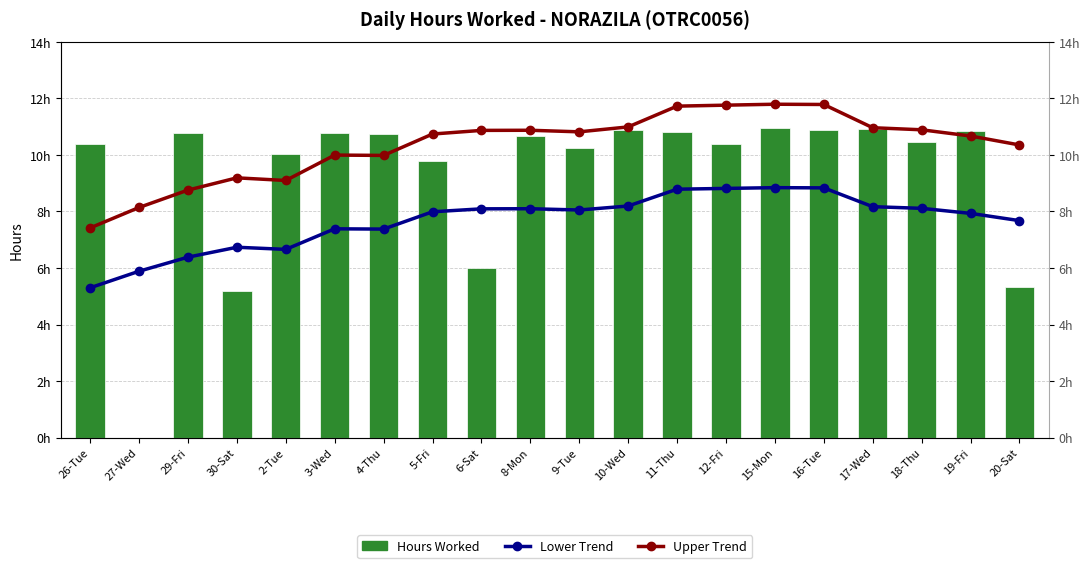

How many values in the Upper Trend series are below 10?

7